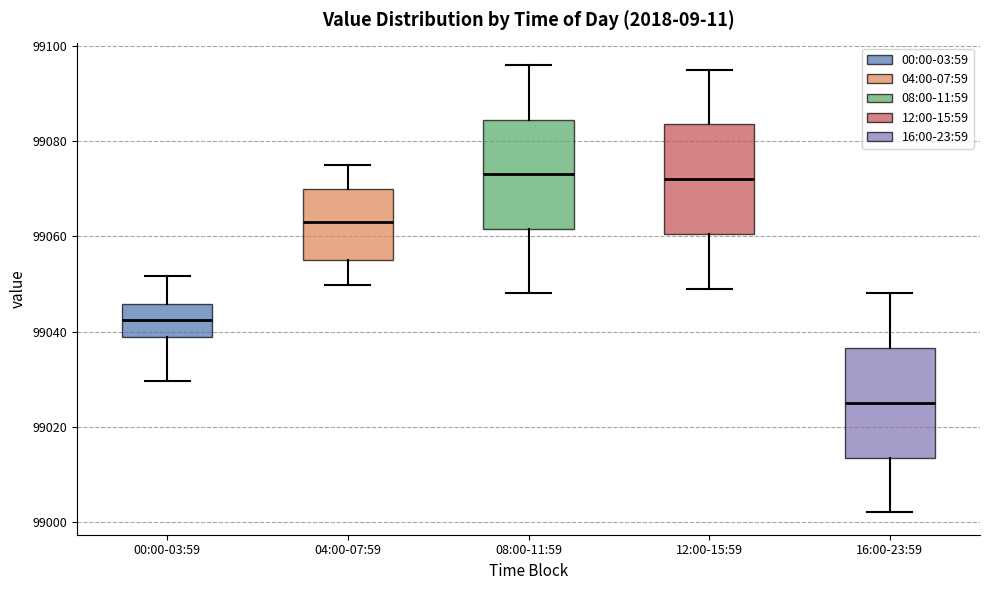

Where does the median line of the box for 16:00-23:59 sit on the y-axis? The values are not printed on the chart, so give them approximately, as read against the axis.

99026